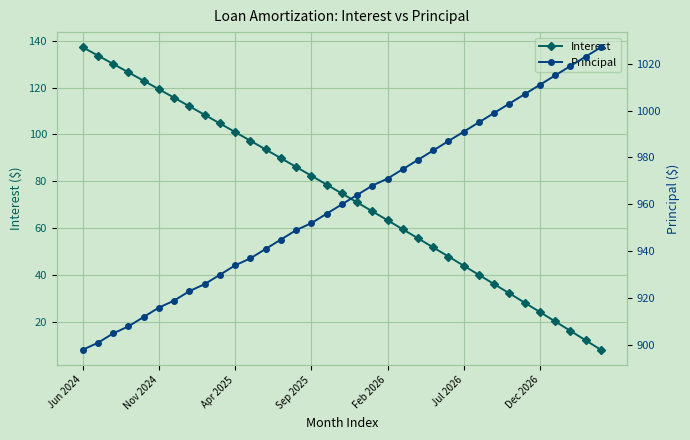

What is the difference between the Principal values at 22 and 24?

8.0